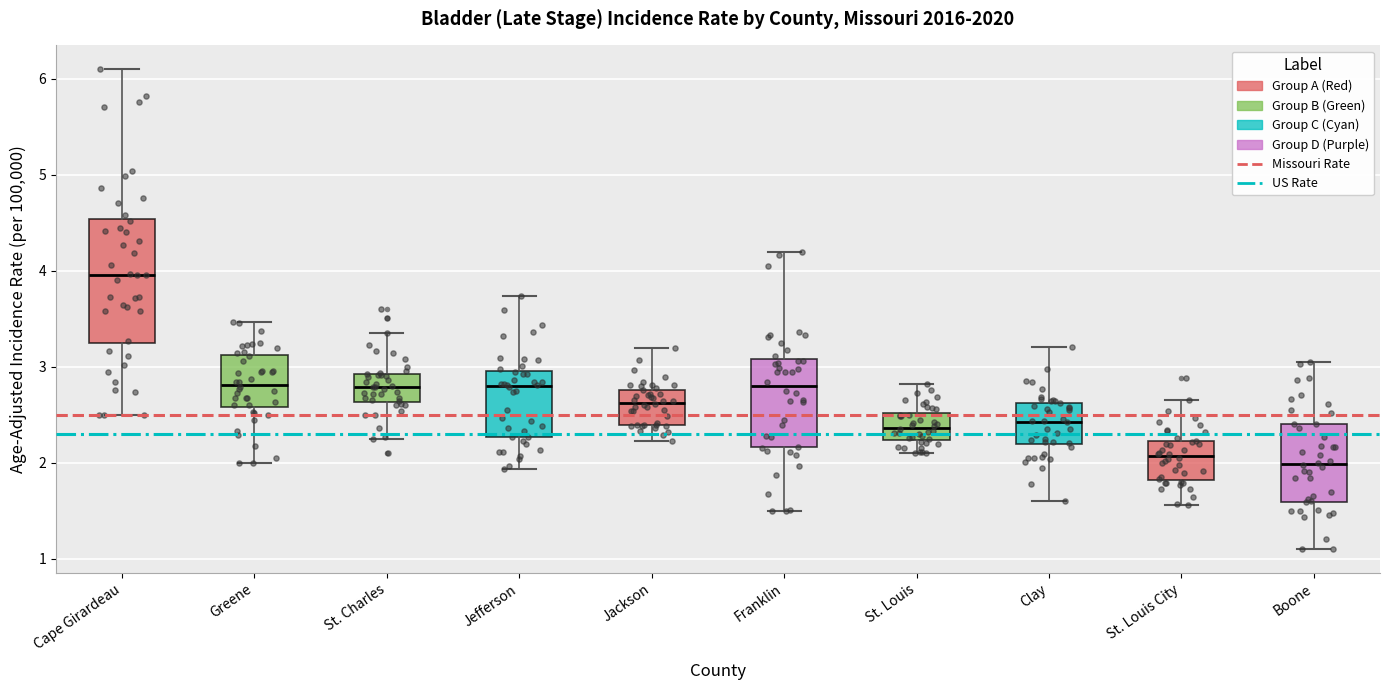

Where is the upper edge of the box for Jackson on the y-axis? The values are not printed on the chart, so give them approximately, as read against the axis.

2.8